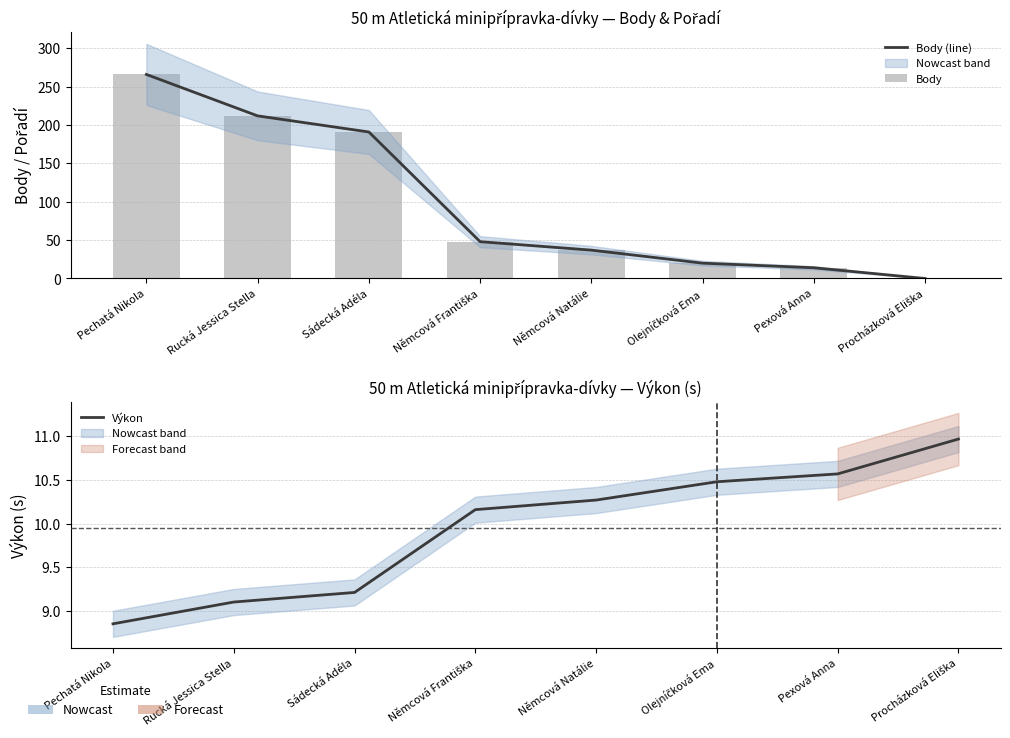

How many groups of bars are there?

8